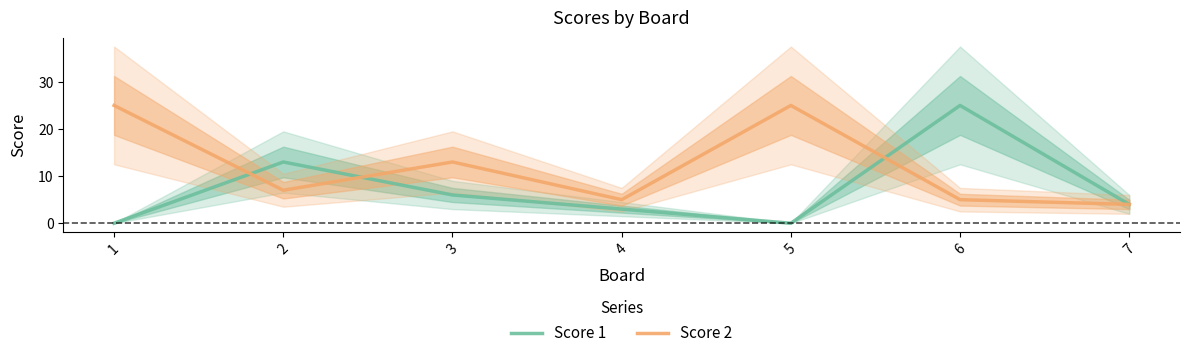

True or false: Score 2 has a value of 5 at 4.

True